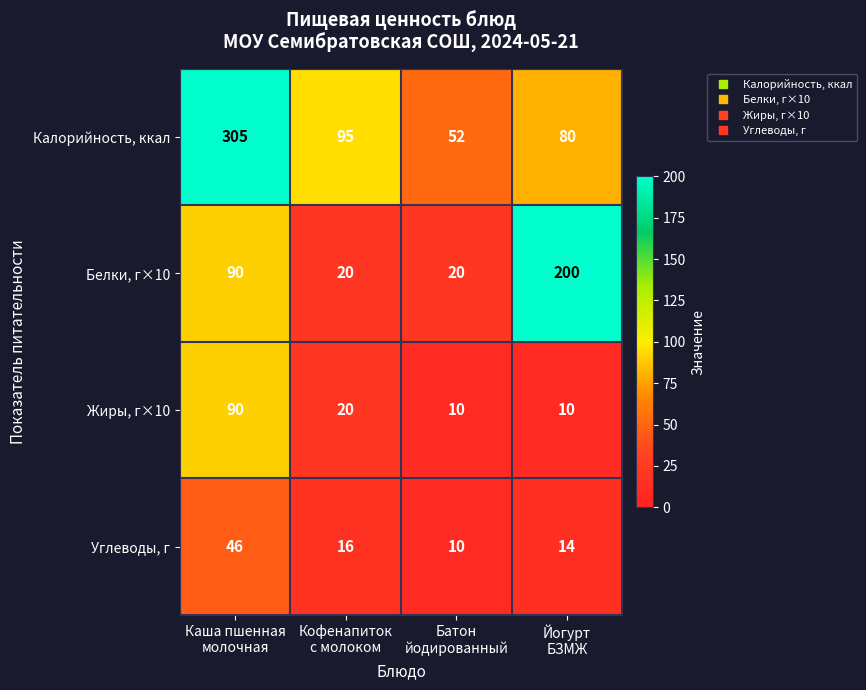

What is the difference between the second highest and second lowest values in the Жиры, г×10 series?

10